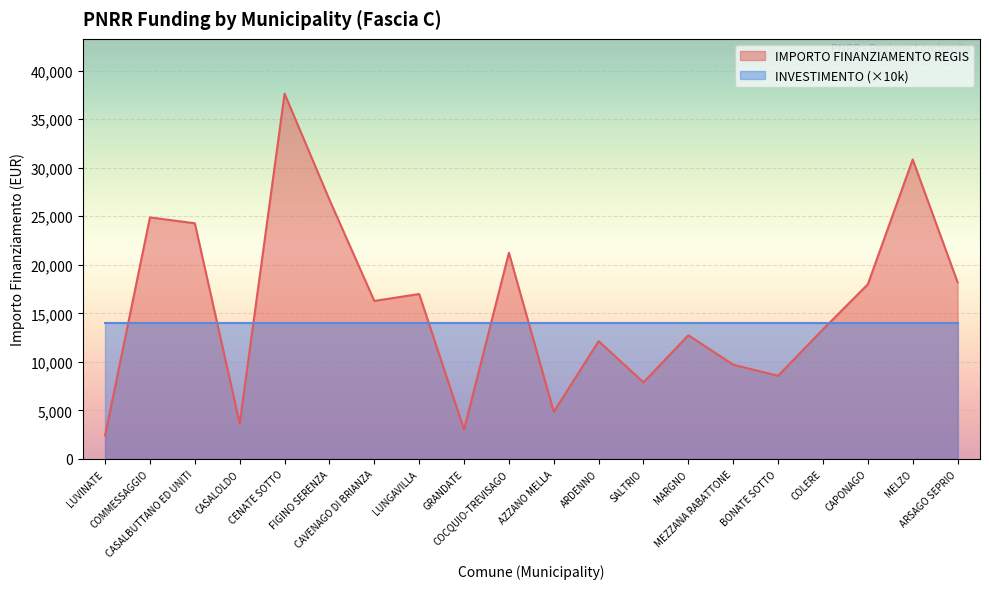

What is the value of the 11th point from the left?

4856